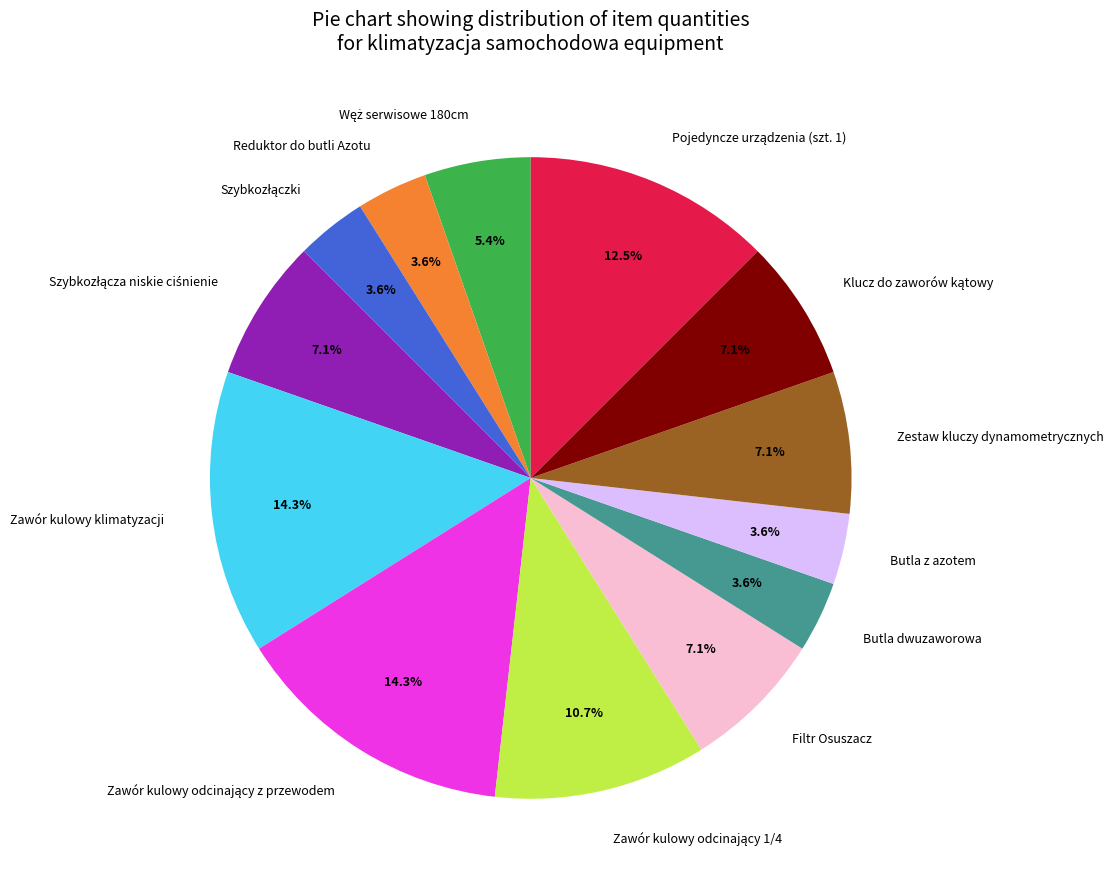

Does Zawór kulowy klimatyzacji represent more than half of the total?

No